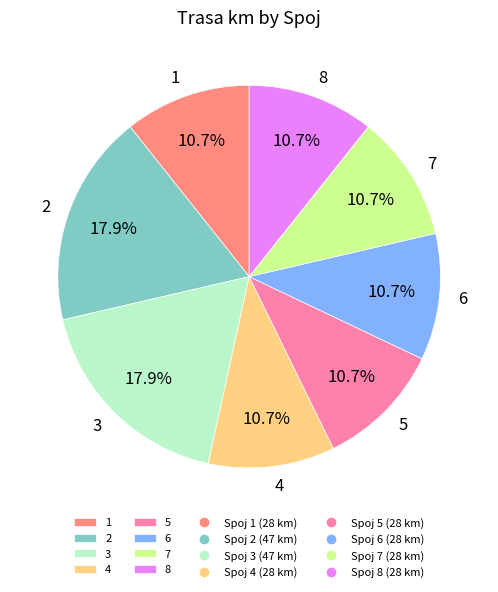

What portion of the pie excludes 4?

89.3%